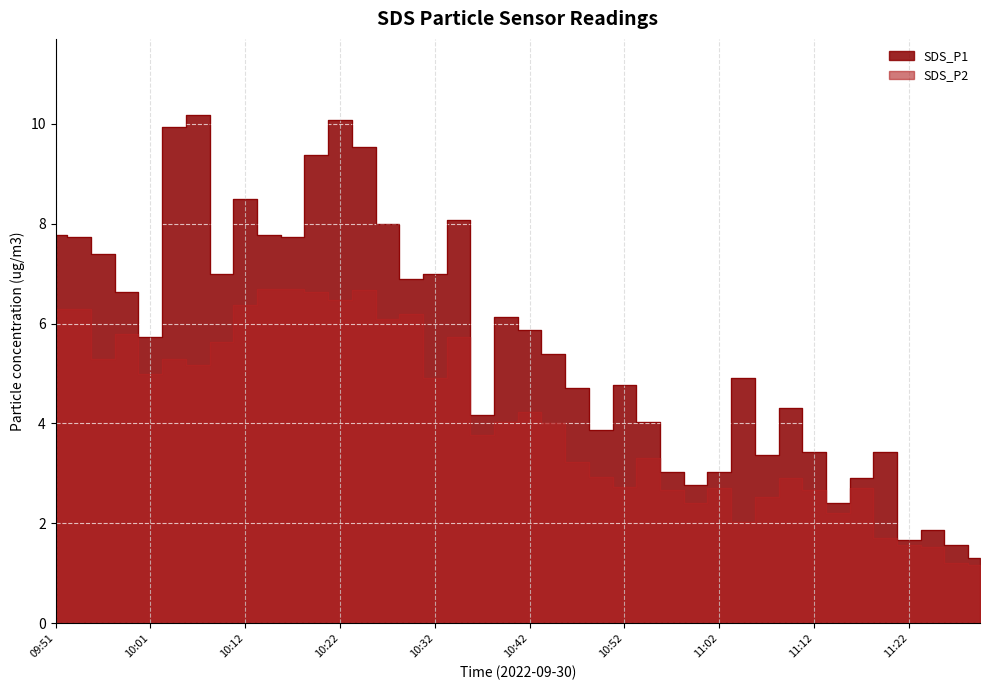

What position from the right is 10:59?

13